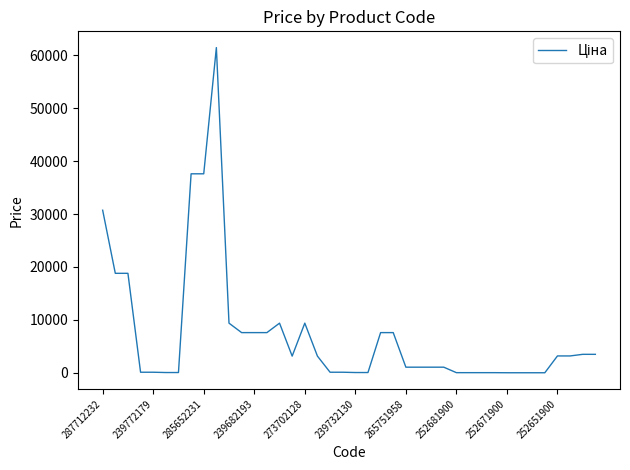

What is the greatest value displayed?

61434.3